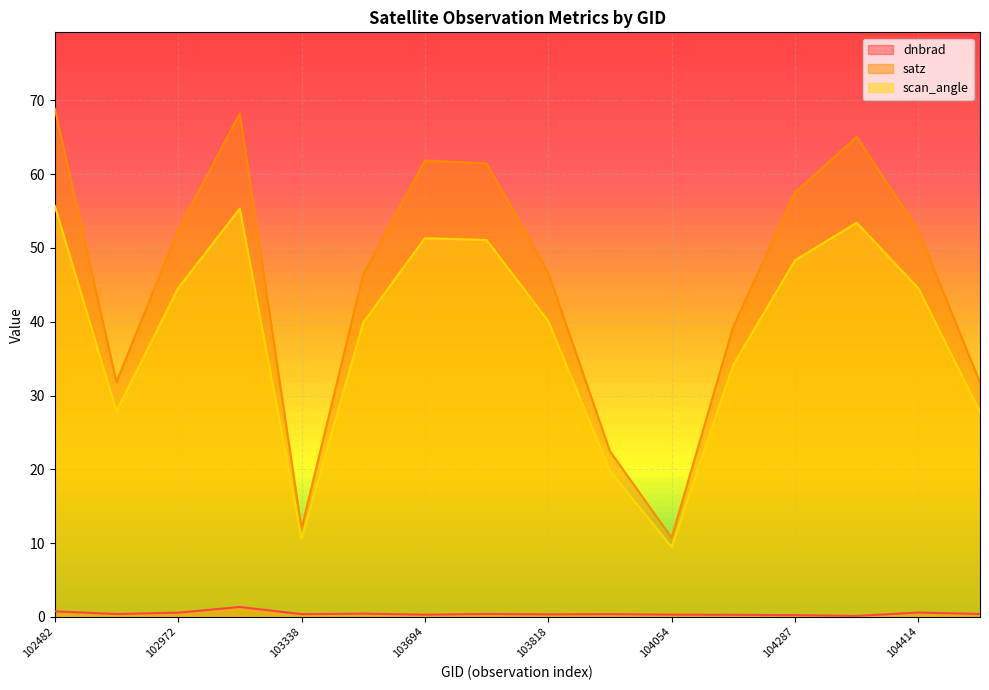

What is the average value of the satz series?

45.6